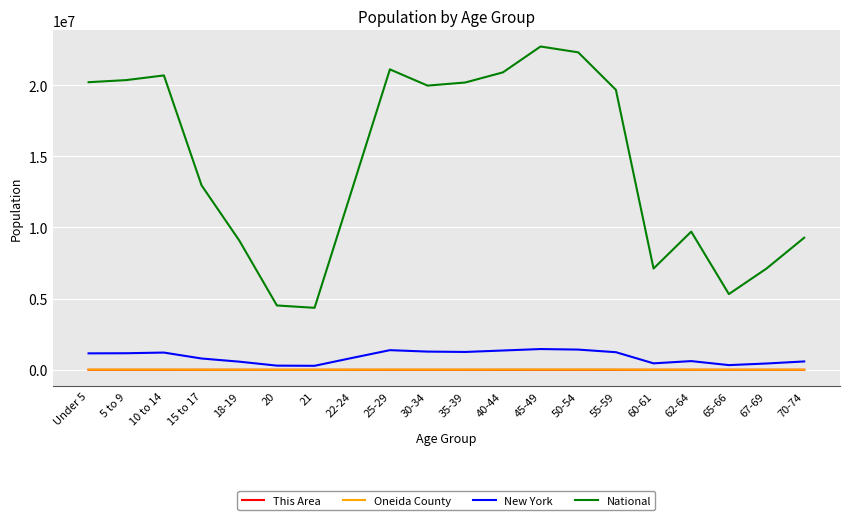

What is the greatest value displayed?

22708591